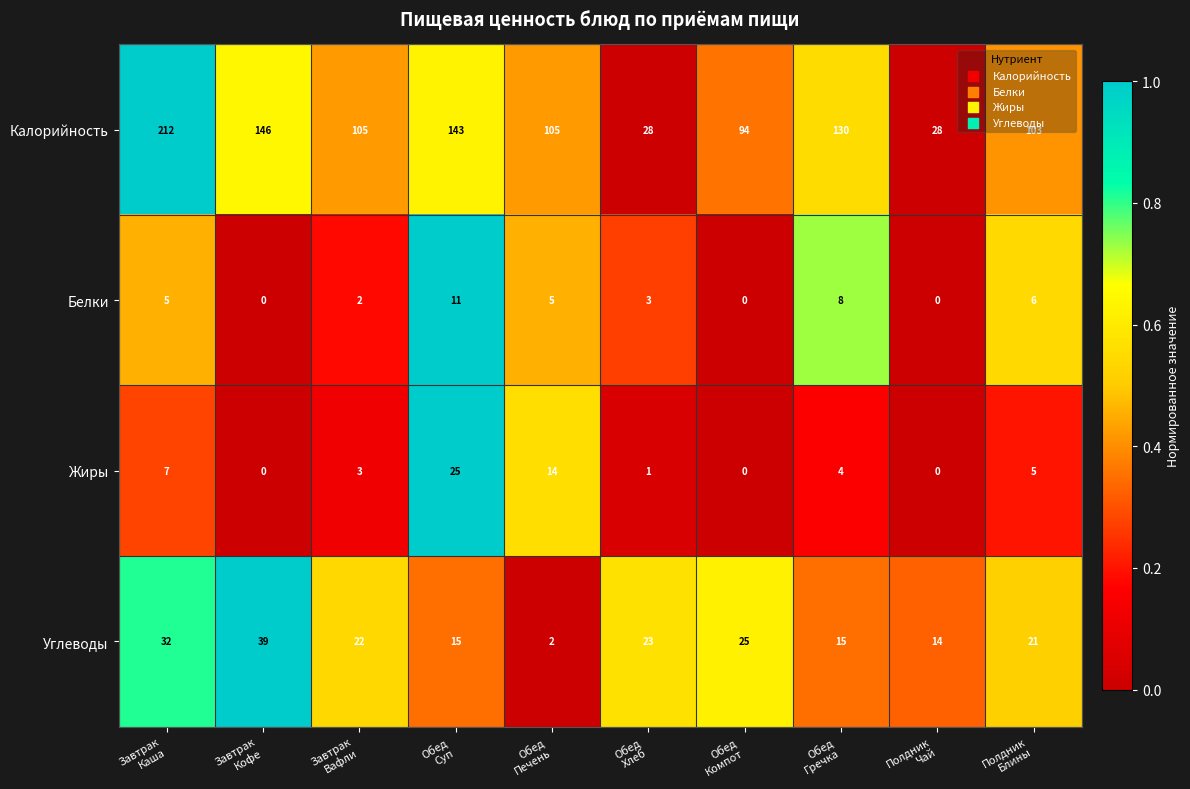

Which series has the largest range (max minus min)?

Калорийность